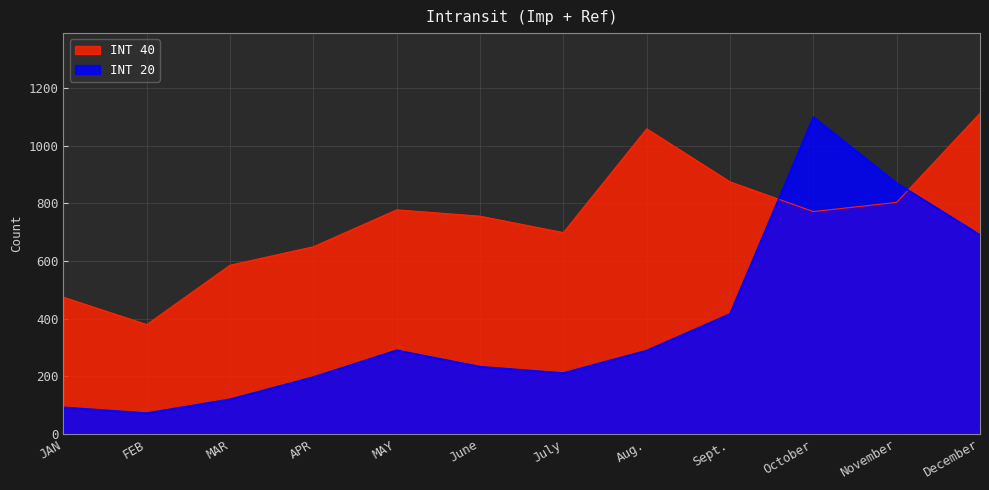

The INT 20 series shows 211 at July. True or false?

True